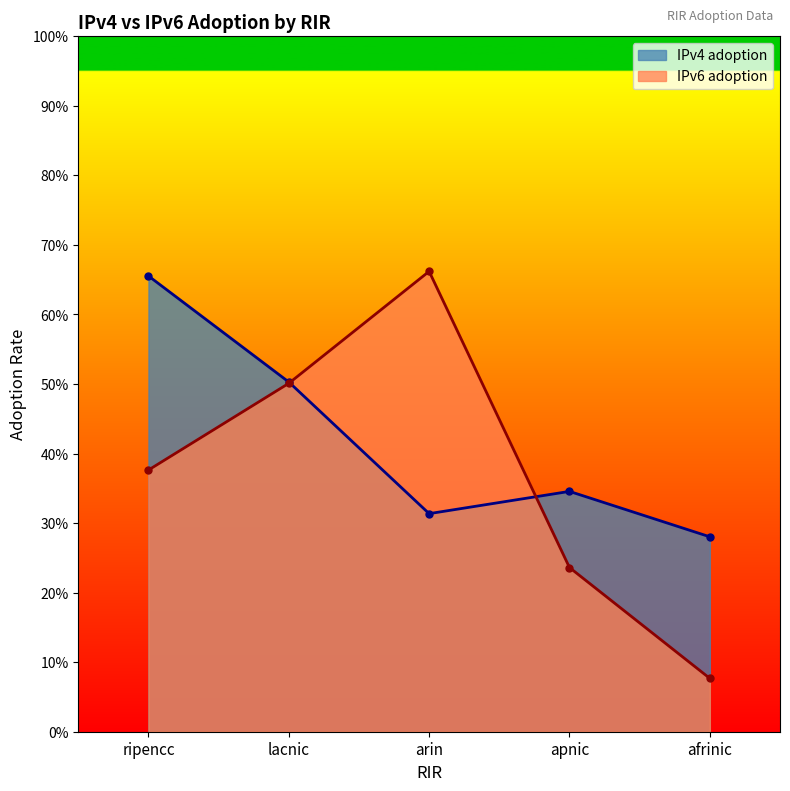

Reading right to left, extract all data points from this chart.

IPv4 adoption: 0.3	0.3	0.3	0.5	0.7
IPv6 adoption: 0.1	0.2	0.7	0.5	0.4